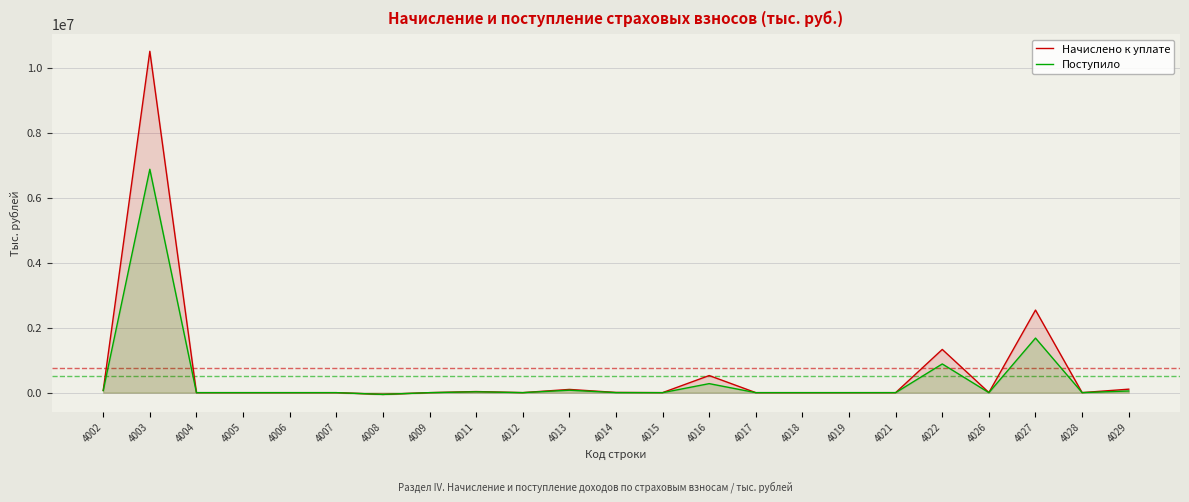

Between which two adjacent categories do Начислено к уплате and Поступило first intersect?

4017 and 4018